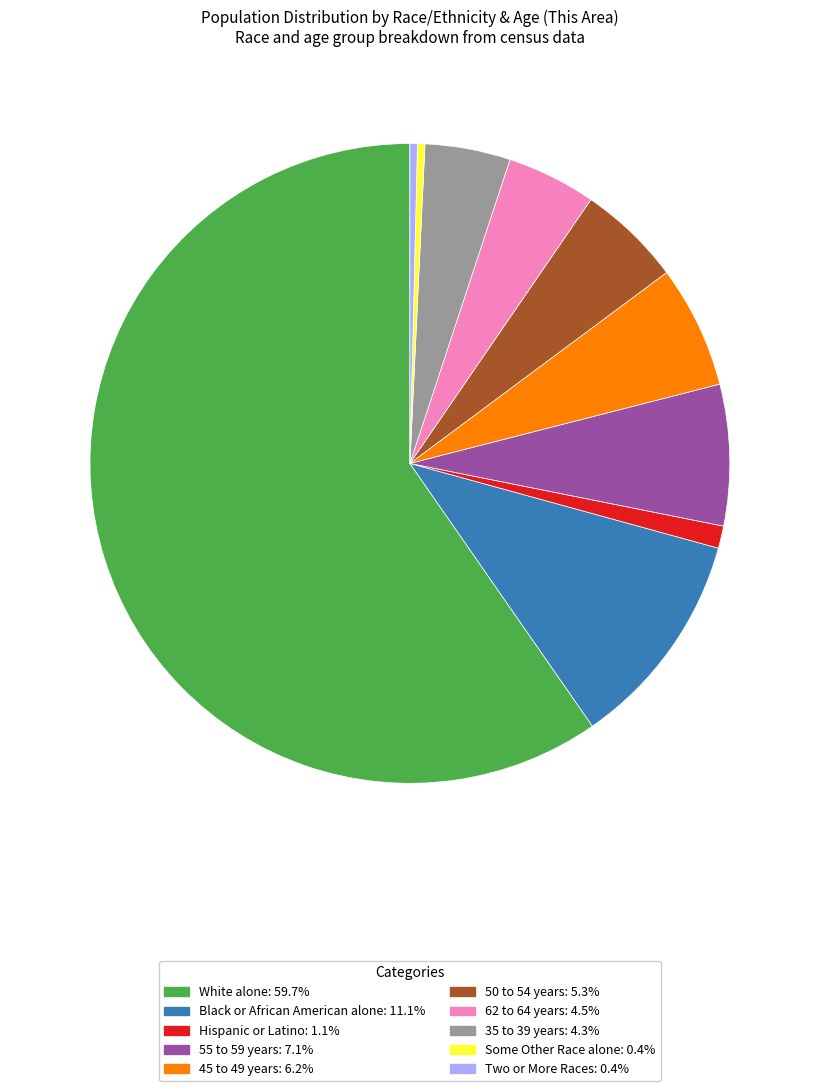

Is there a majority slice in this chart?

Yes